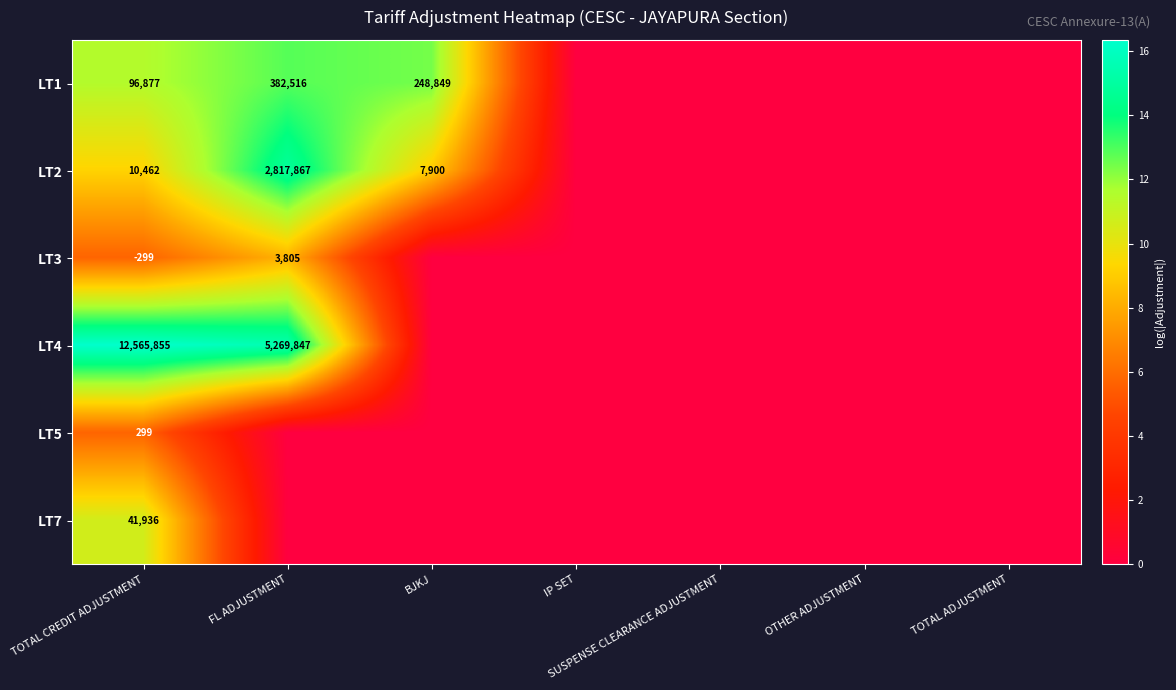

The value of LT5 at TOTAL CREDIT ADJUSTMENT is 128. True or false?

False